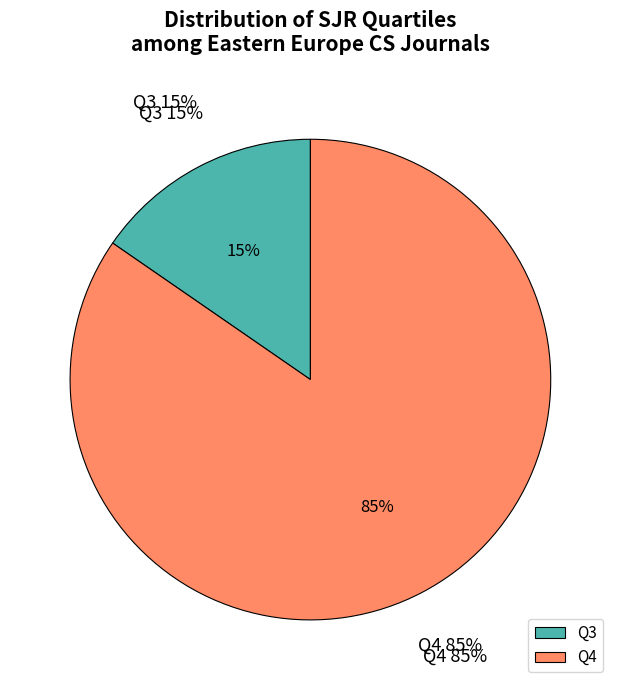

Does any single category account for the majority?

Yes